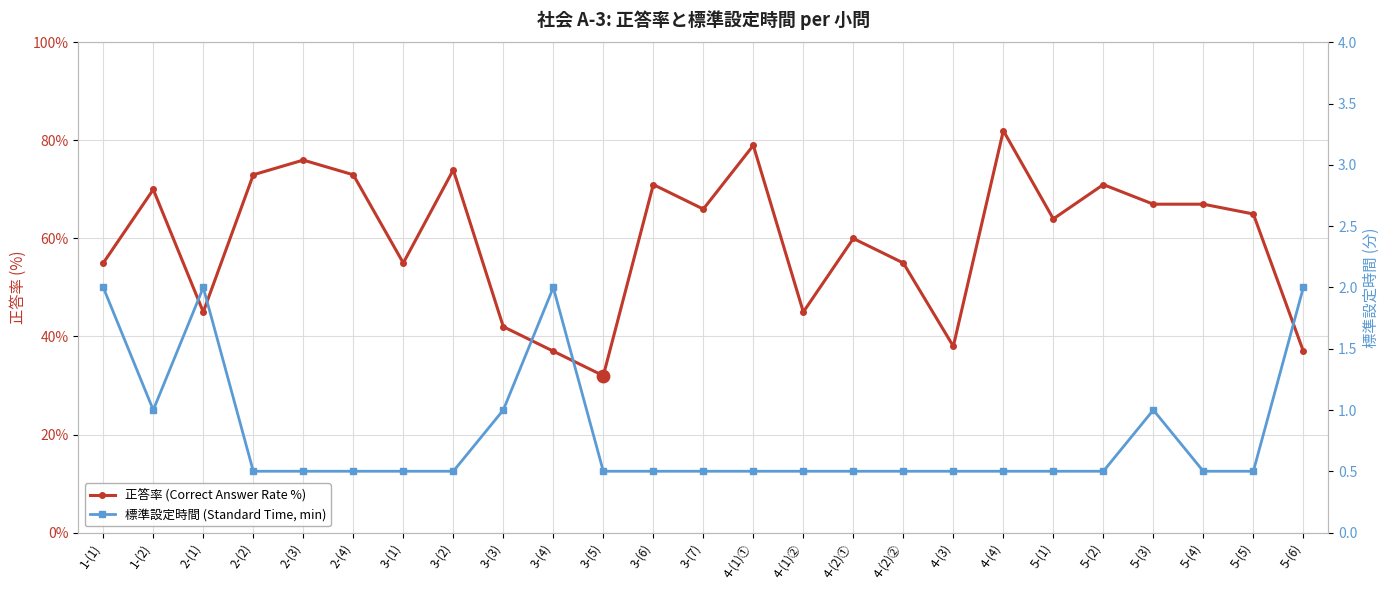

Which series contains the highest Y value?

正答率 (Correct Answer Rate %)